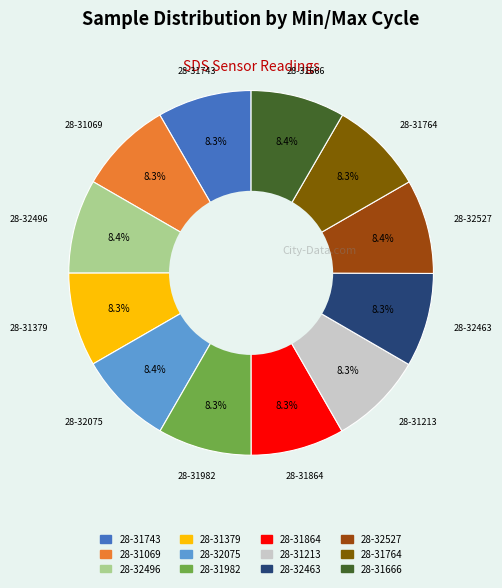

To the nearest percent, what percentage of the pie is 28-32527?

8%